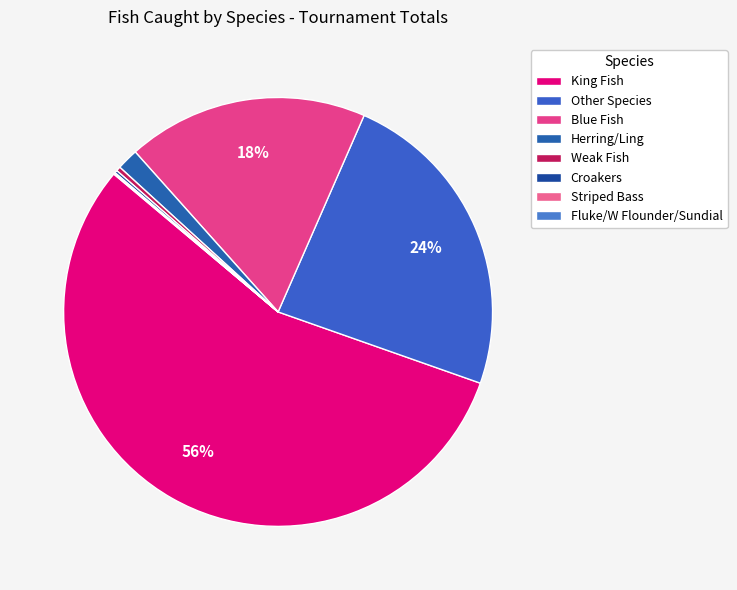

What is the majority slice?

King Fish